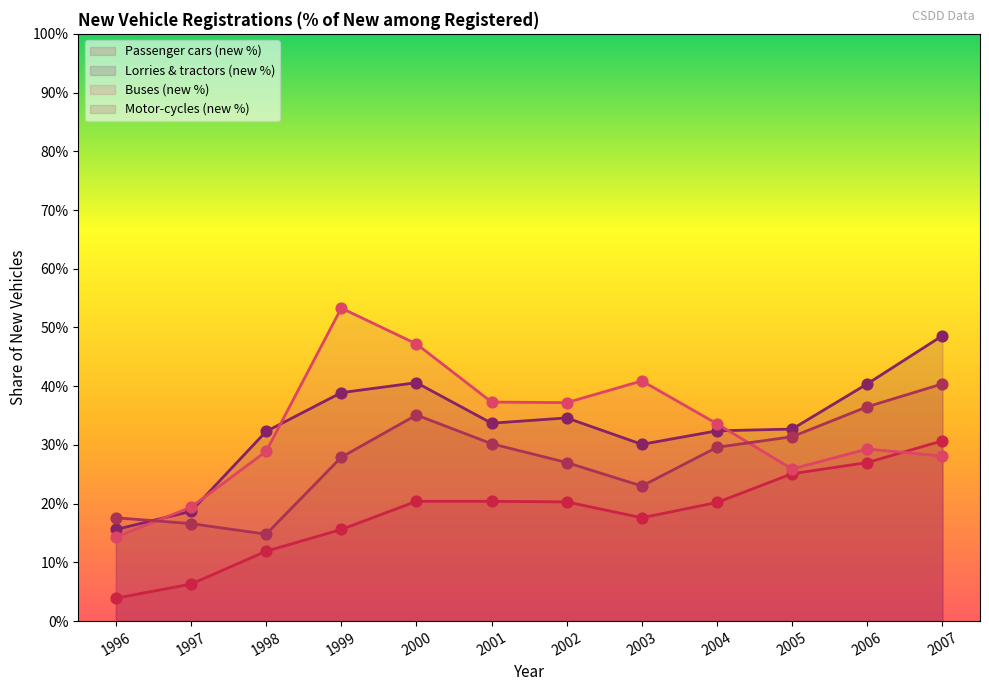

Which series reaches the minimum Y coordinate?

Passenger cars (new %)